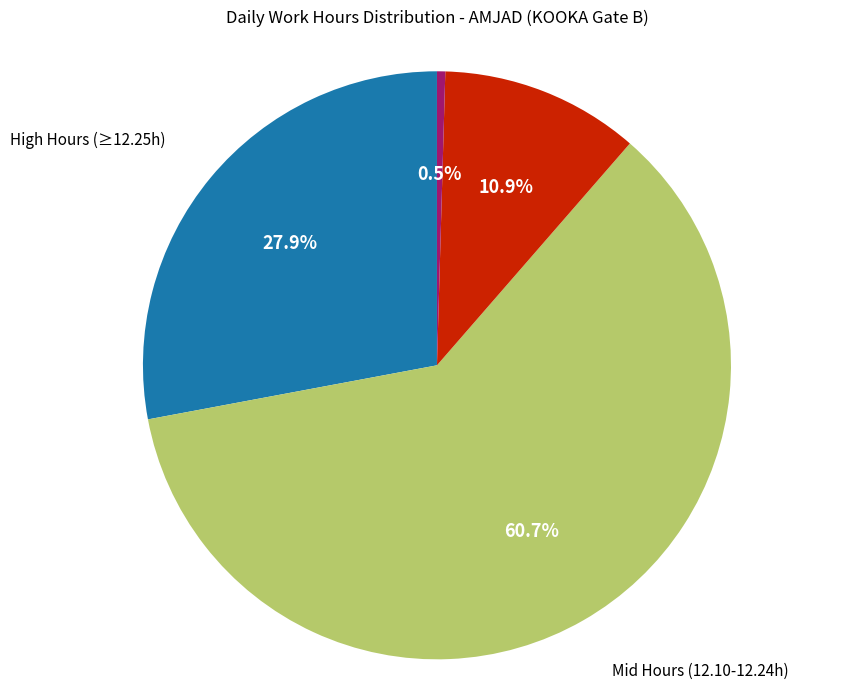

Is there any slice that represents more than half of the pie?

Yes